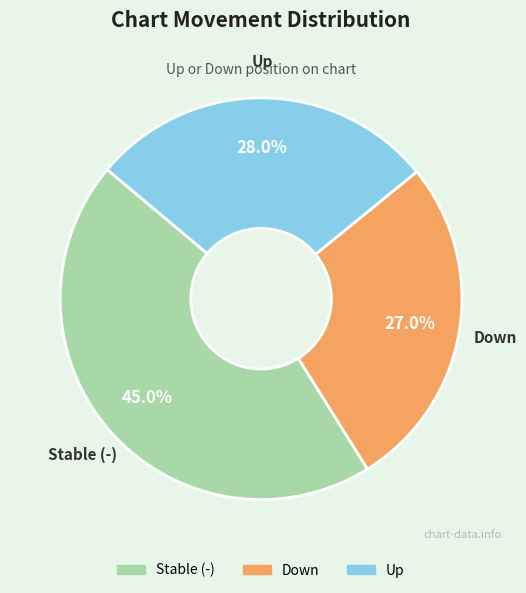

To the nearest percent, what is the difference between the largest and smallest slice percentages?

18%